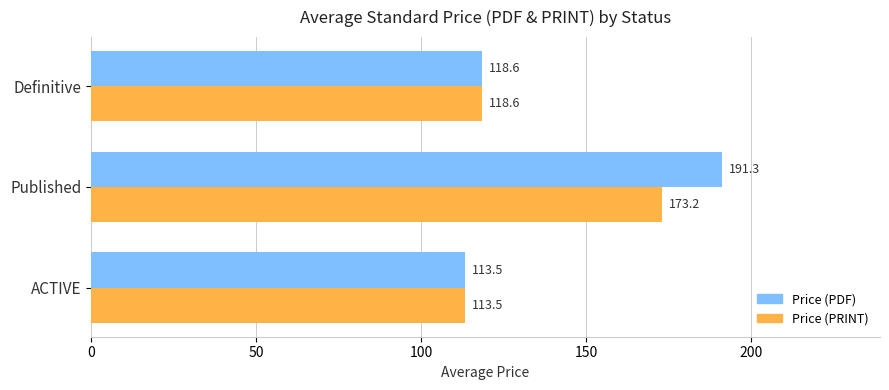

Which series changed the most between ACTIVE and Published?

Price (PDF)